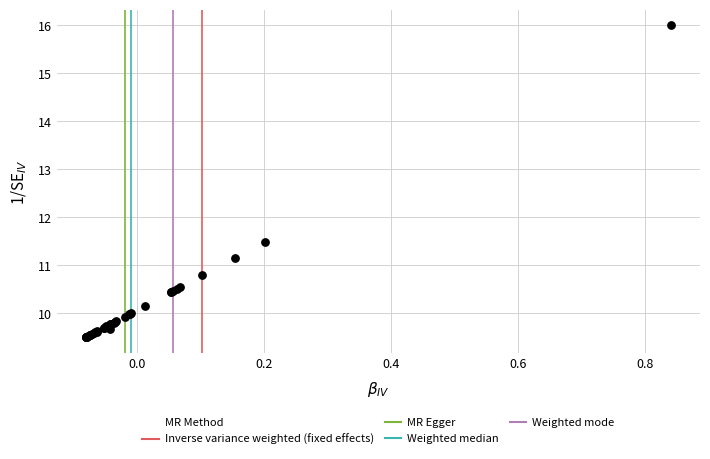

What Y value in the scatter plot is closest to 12?

11.5